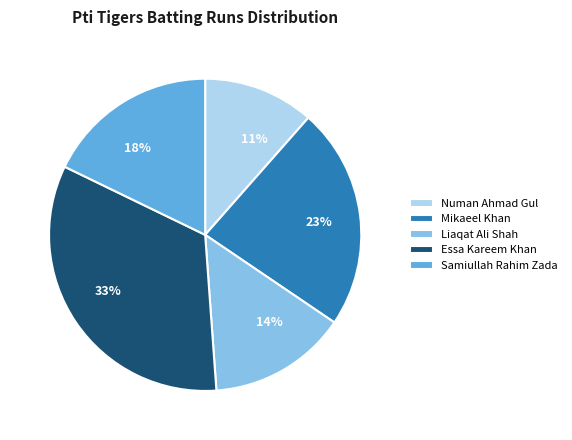

Which slice is the smallest?

Numan Ahmad Gul